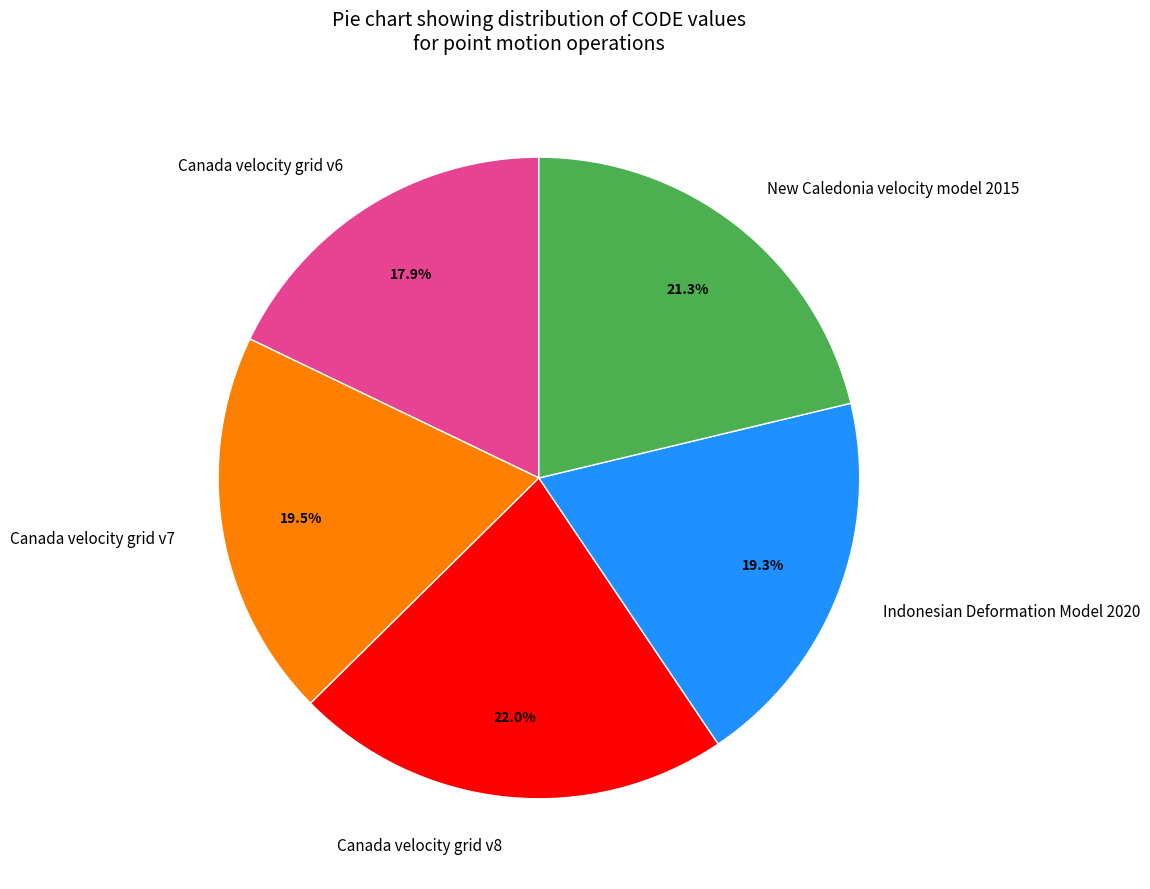

Count the number of slices in the pie.

5